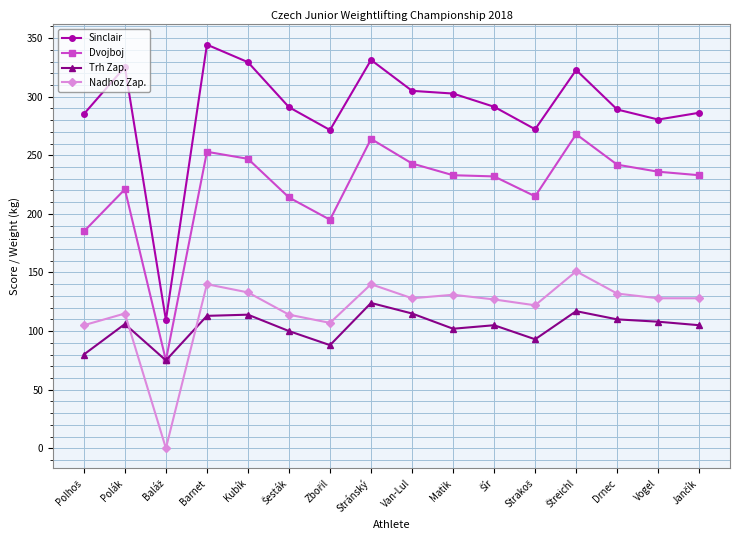

True or false: Nadhoz Zap. has more than 1 points higher than both neighbors.

True